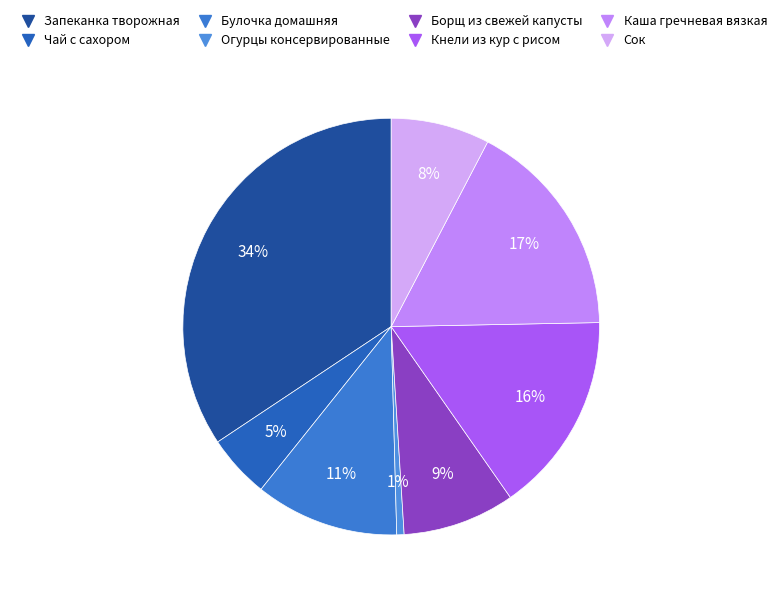

Does Сок represent more than half of the total?

No